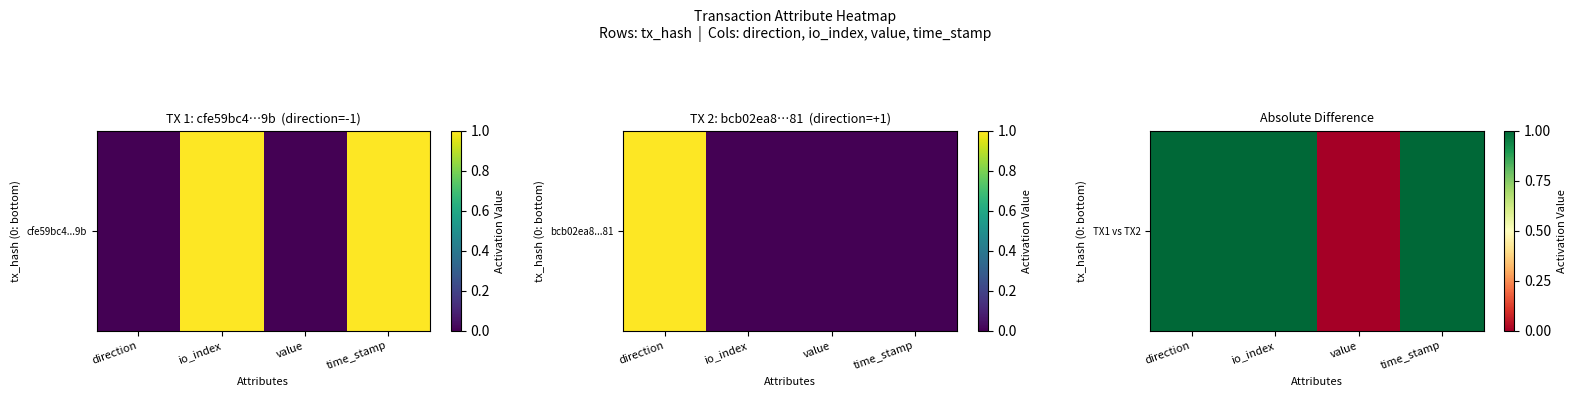

What is the difference between the second highest and minimum values?

1